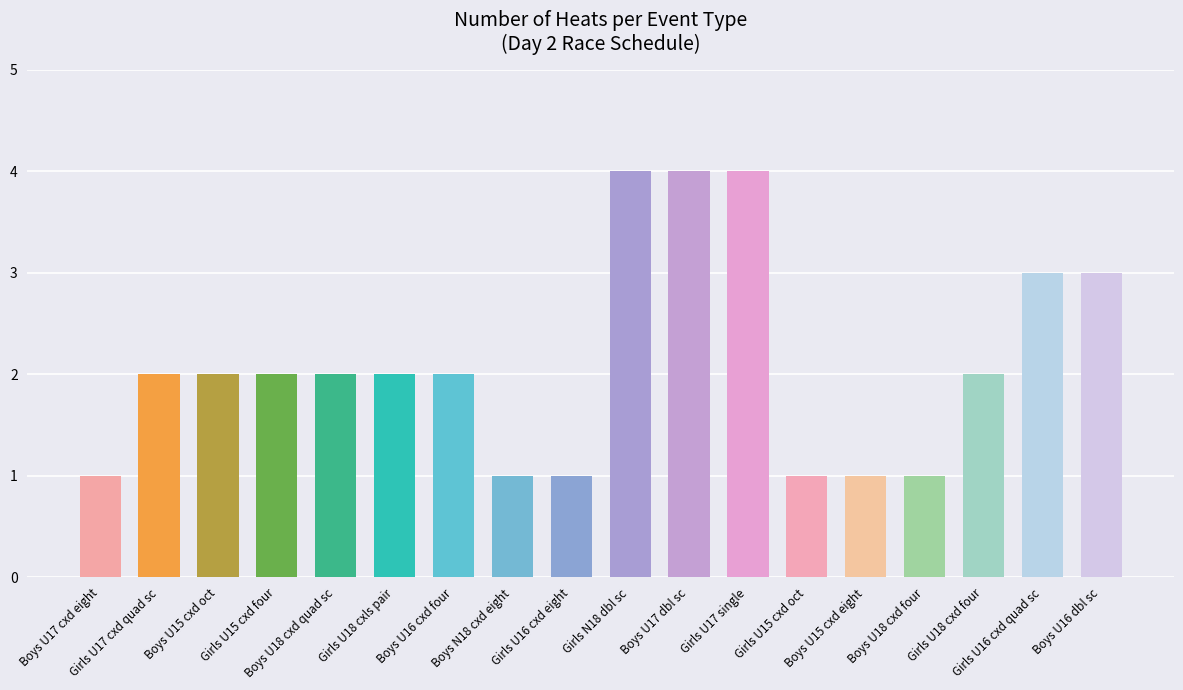

Between Girls U17 single and Girls U17 single, which is larger?

Girls U17 single